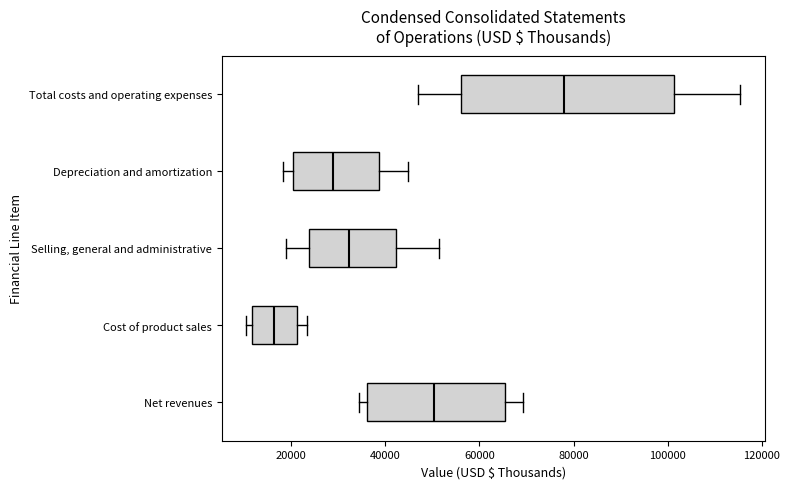

Reading bottom to top, transcribe this box plot: for each box, give where its median line is, the range the box spans, and where its two whiskers end, as read against the x-axis. The values are not printed on the chart, so give them approximately, as read against the axis.

Net revenues: median 50000, box 36000 to 66000, whiskers 34000 to 70000
Cost of product sales: median 16000, box 12000 to 22000, whiskers 10000 to 24000
Selling, general and administrative: median 32000, box 24000 to 42000, whiskers 20000 to 52000
Depreciation and amortization: median 28000, box 20000 to 38000, whiskers 18000 to 44000
Total costs and operating expenses: median 78000, box 56000 to 102000, whiskers 46000 to 116000